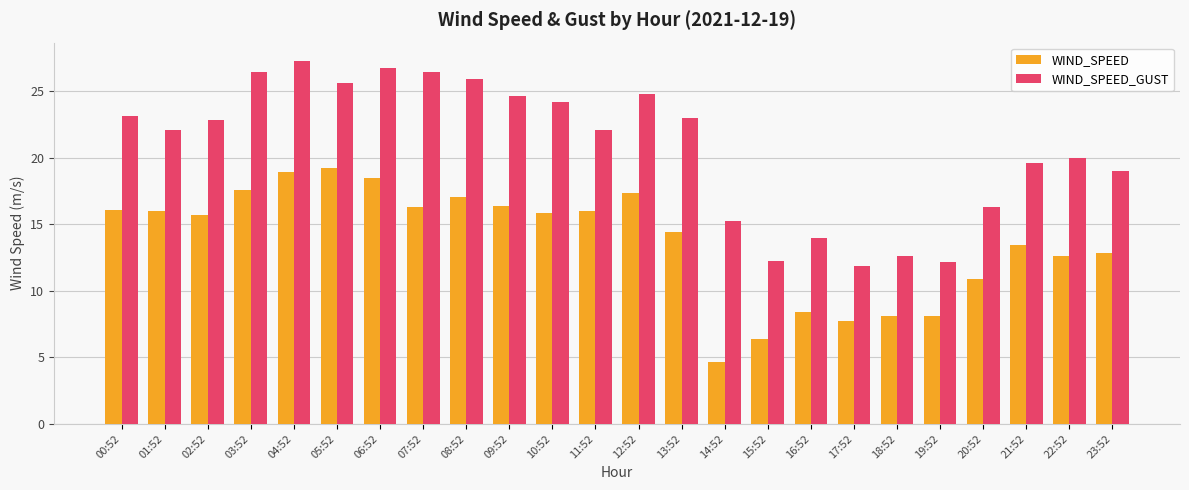

What is the minimum value shown in the chart?

4.7